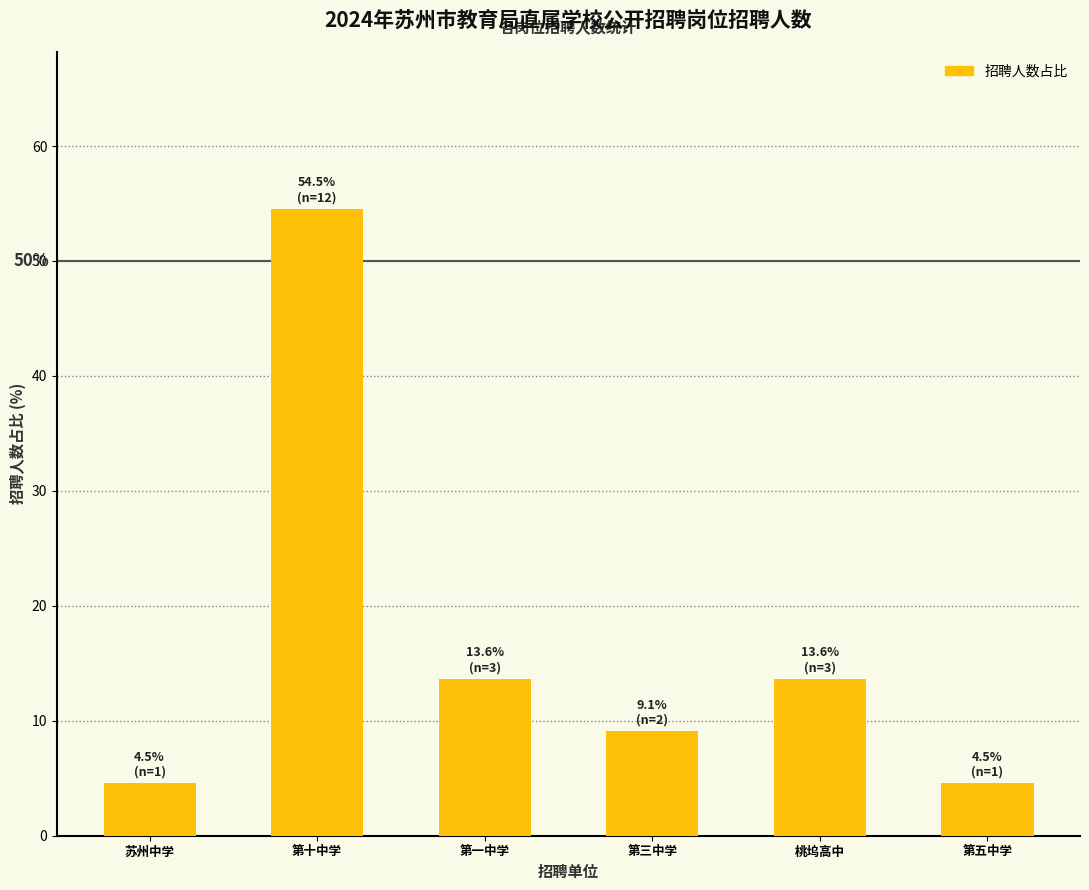

What is the greatest value displayed?

54.5